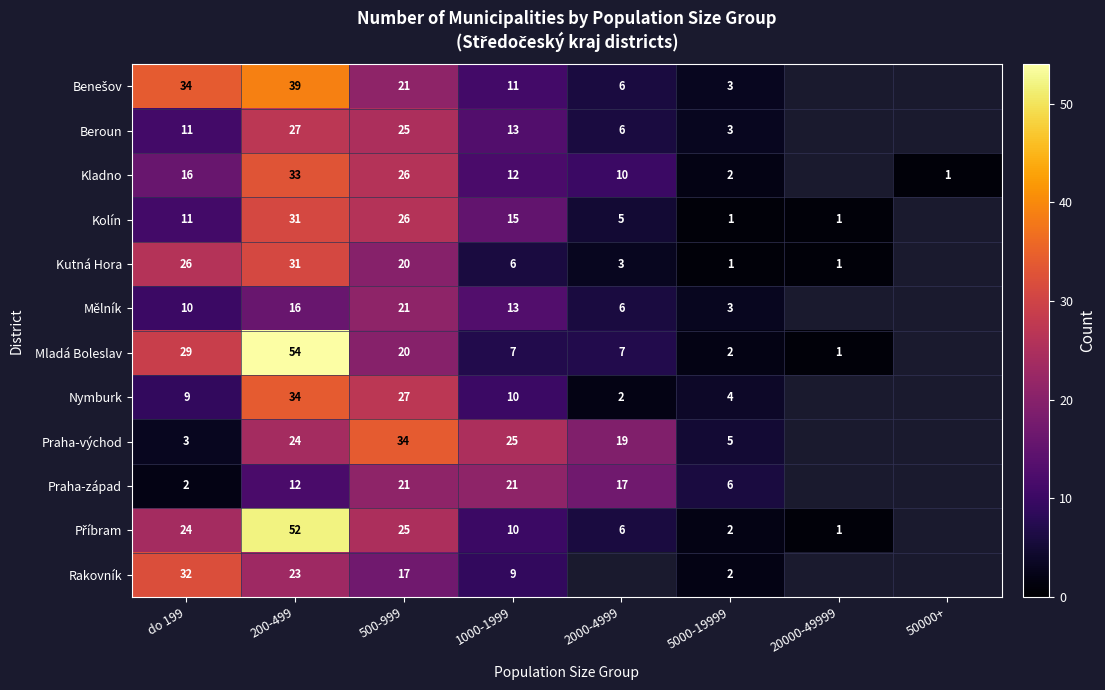

Is it true that Kutná Hora equals 6 at 1000-1999?

True